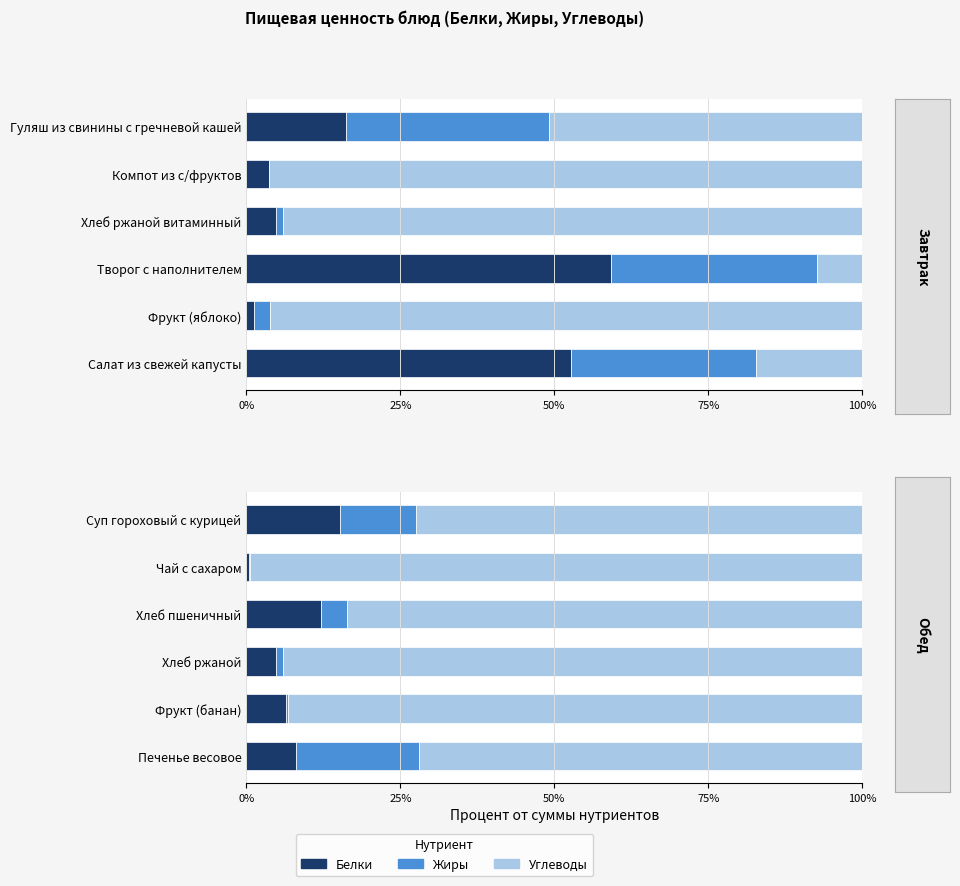

True or false: Жиры has a value of 21.2 at Суп гороховый с курицей.

False